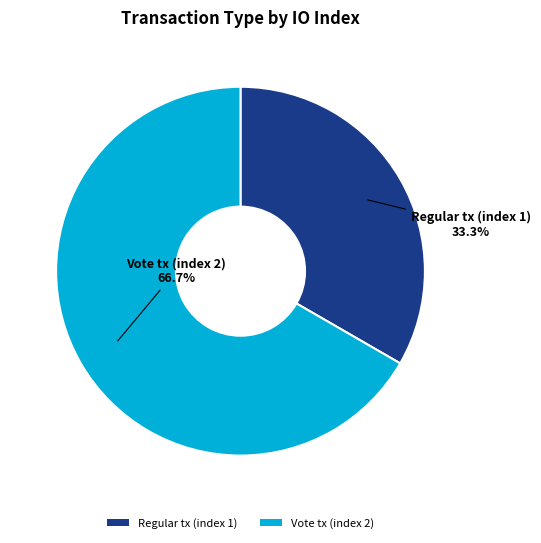

True or false: Vote tx (index 2) accounts for 67% of the total.

True